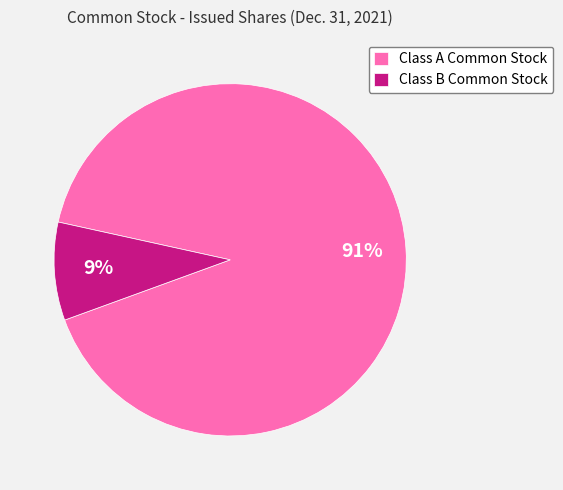

Is it true that Class A Common Stock is 99% of the pie?

False